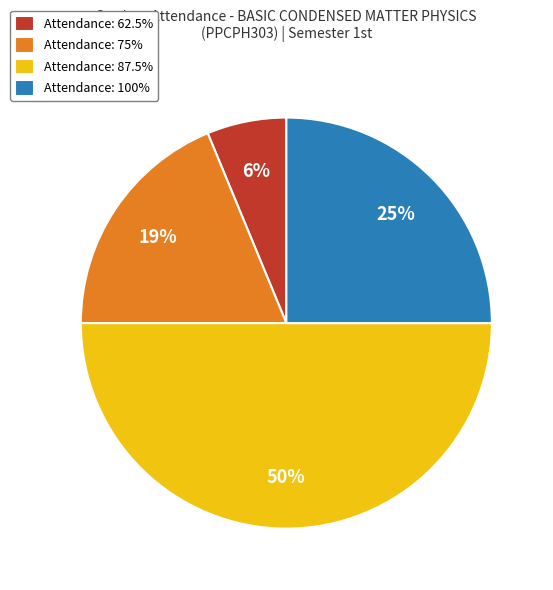

Approximately how many times larger is the value at Attendance: 100% compared to Attendance: 87.5%?

0.5